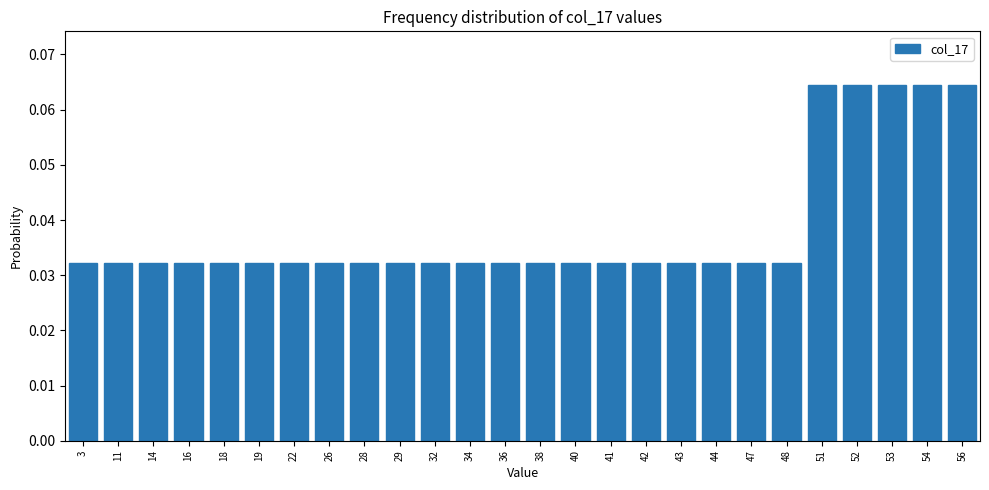

What is the sum of all values?

1.0